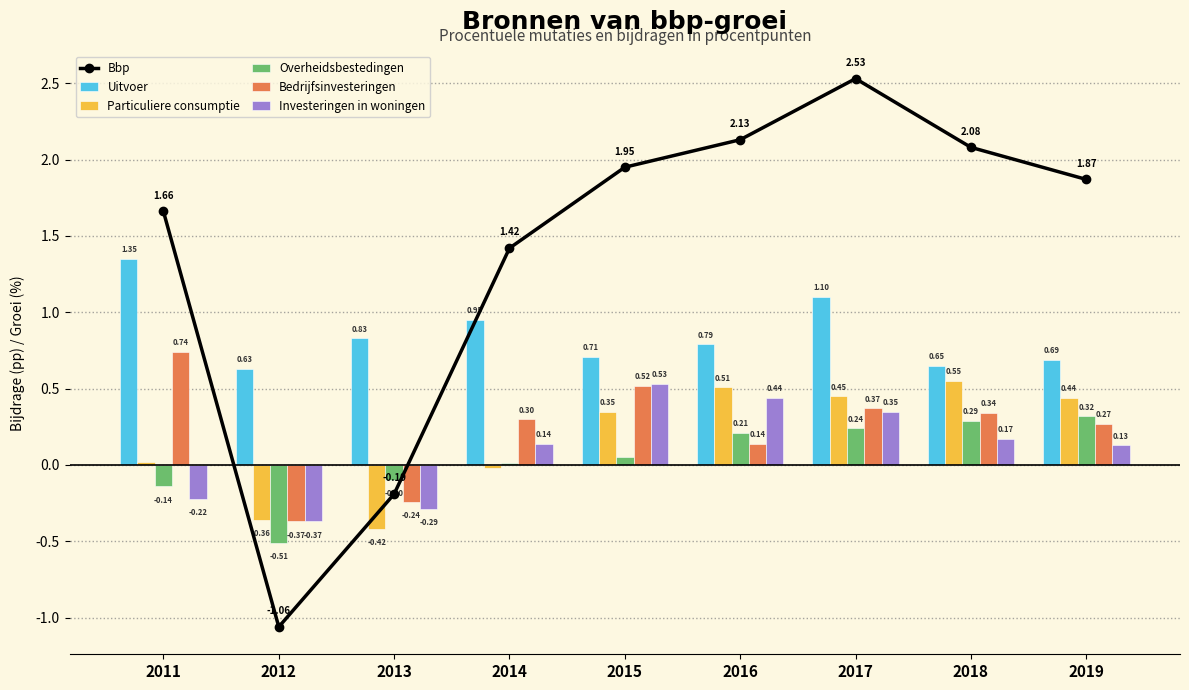

Are the bars horizontal?

No